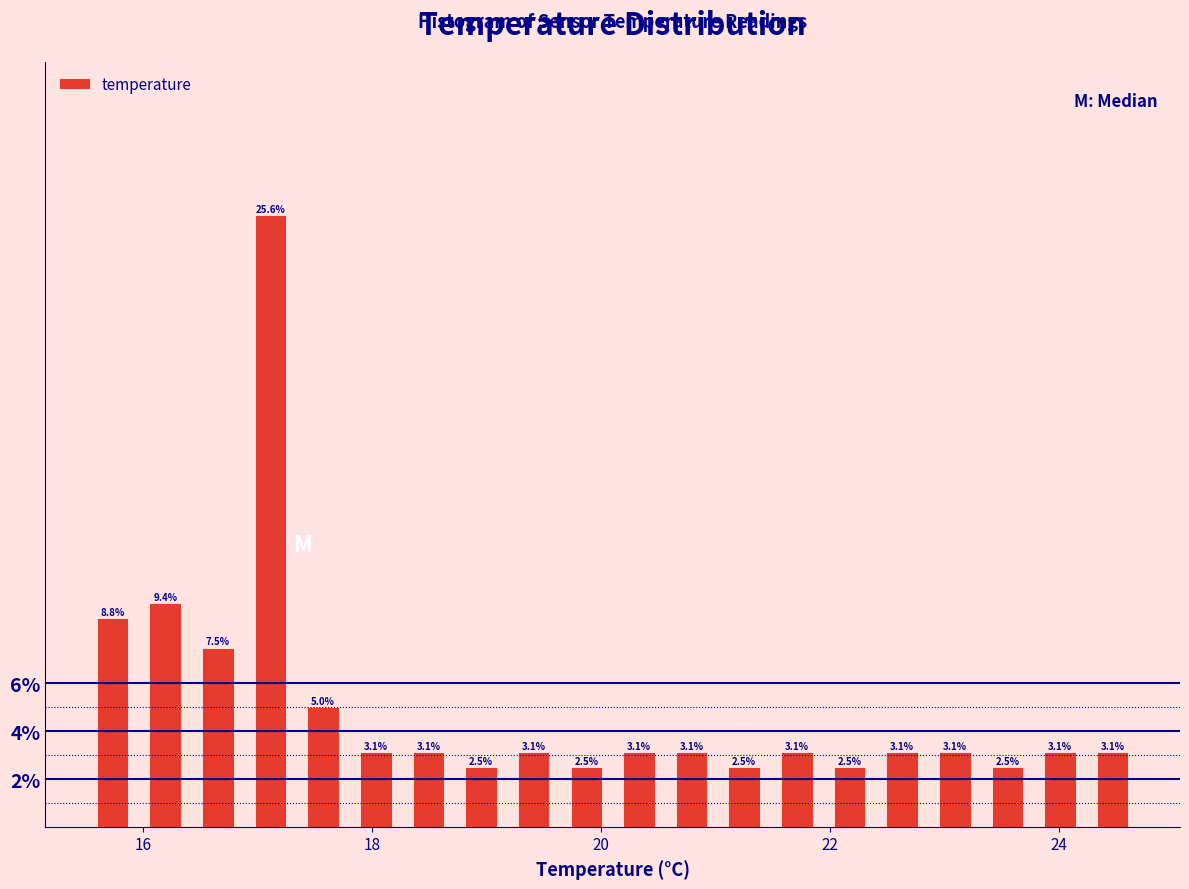

Read against the x-axis, roughly where is the centre of the tallest bar?

17.2